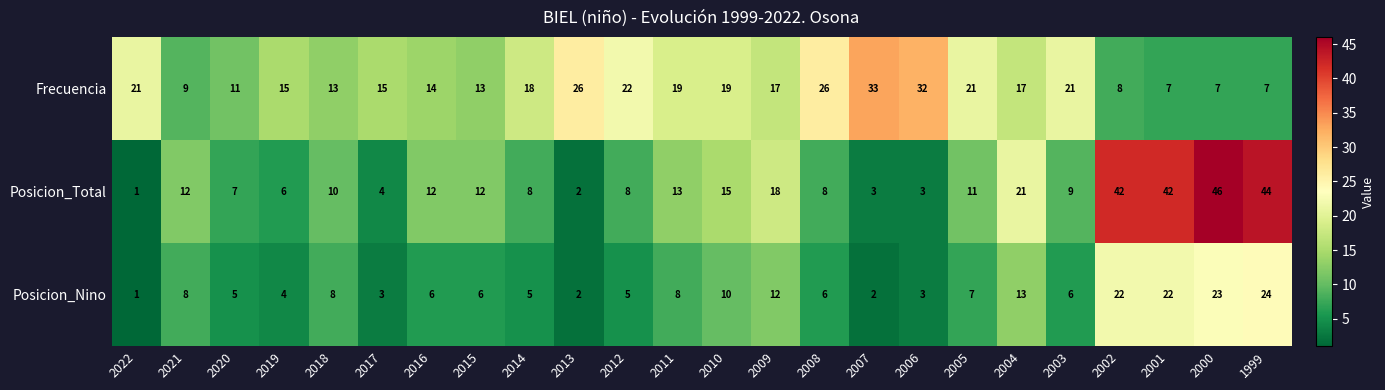

What is the difference between the highest and lowest values at 2005?

14